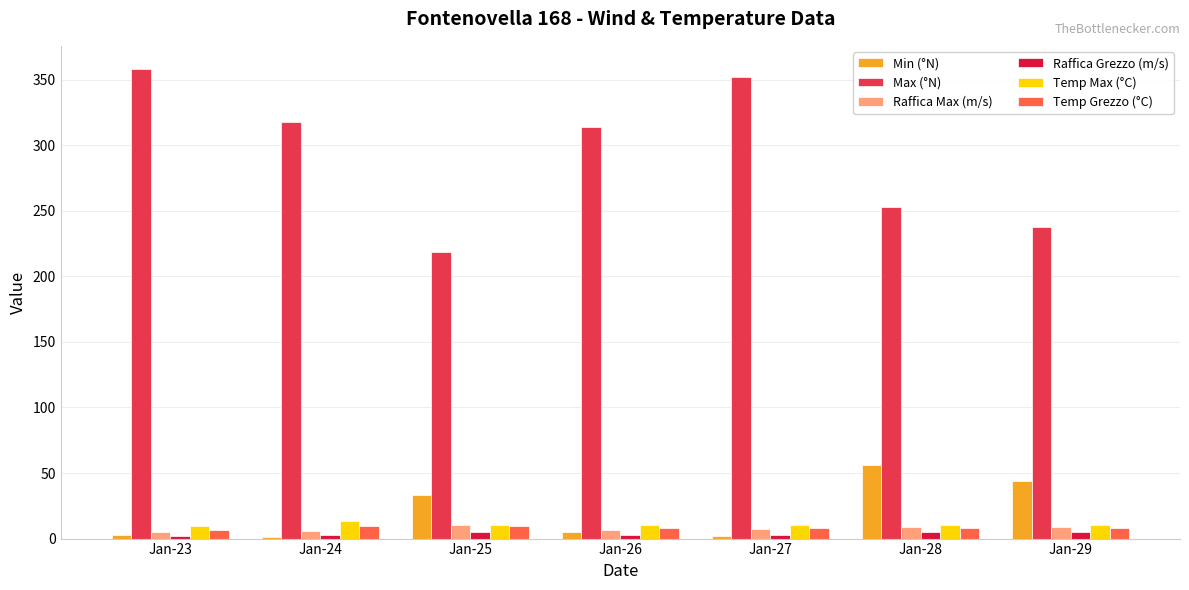

What are all the series names shown in the legend?

Min (°N), Max (°N), Raffica Max (m/s), Raffica Grezzo (m/s), Temp Max (°C), Temp Grezzo (°C)